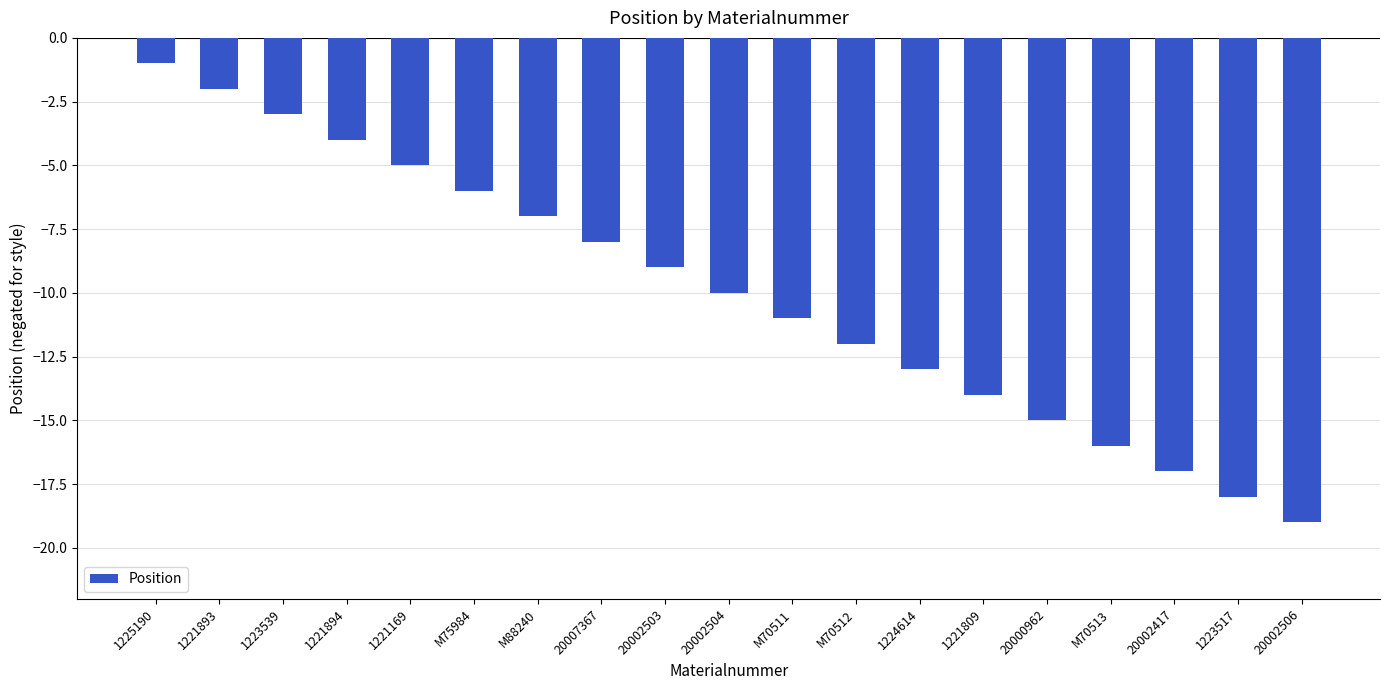

Which category has the lowest value across all series?

20002506